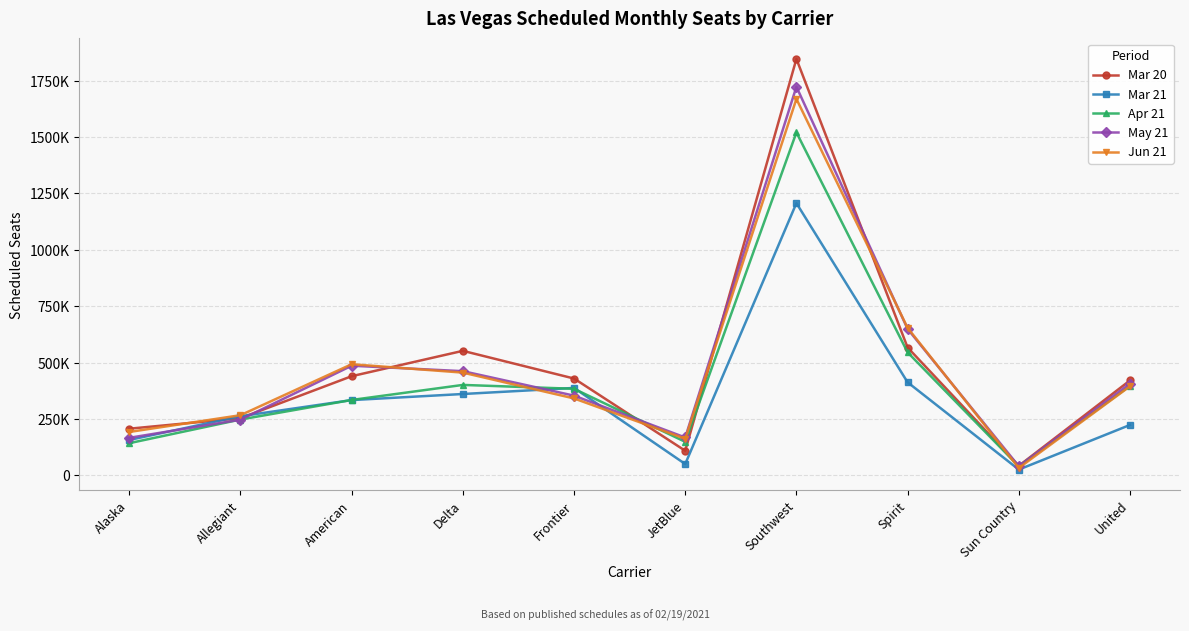

Which category has the highest value across all series?

Southwest